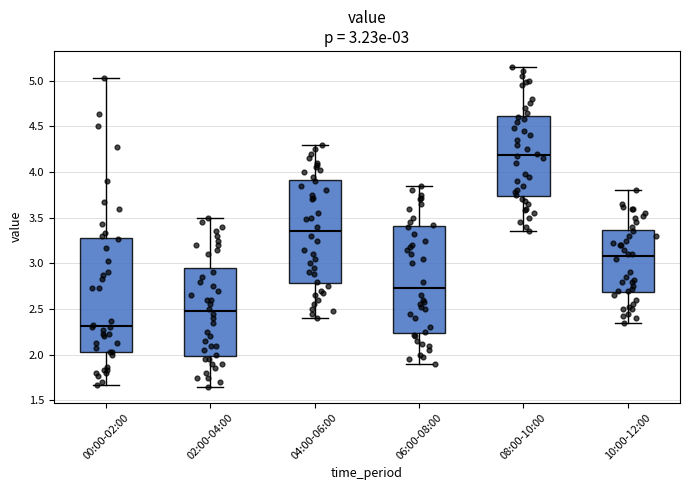

Which box is the tallest, from its lower edge to its upper edge?

00:00-02:00